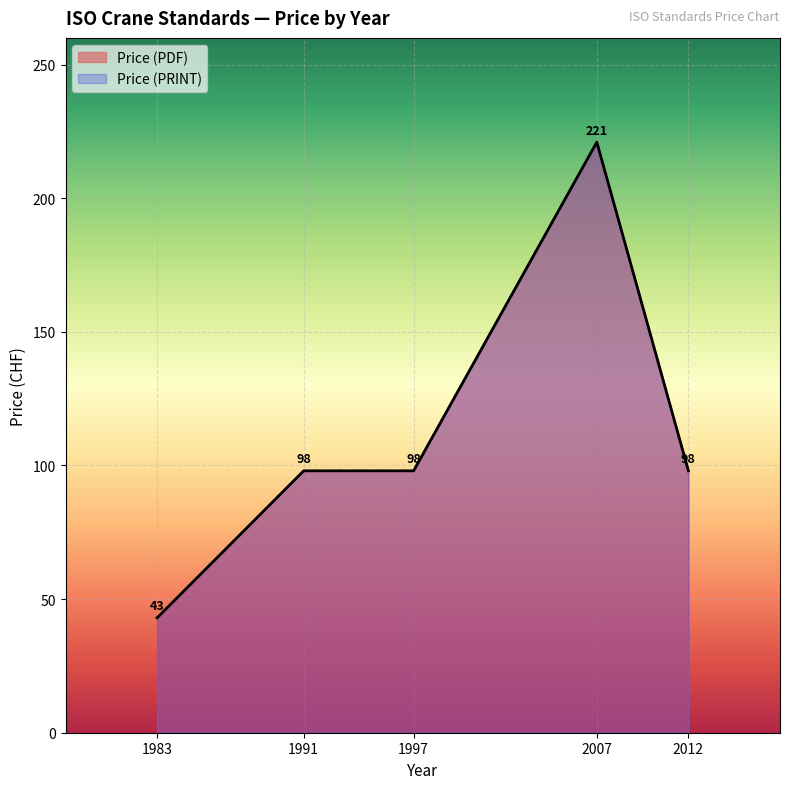

Which category has the highest value in the Price (PRINT) series?

2007